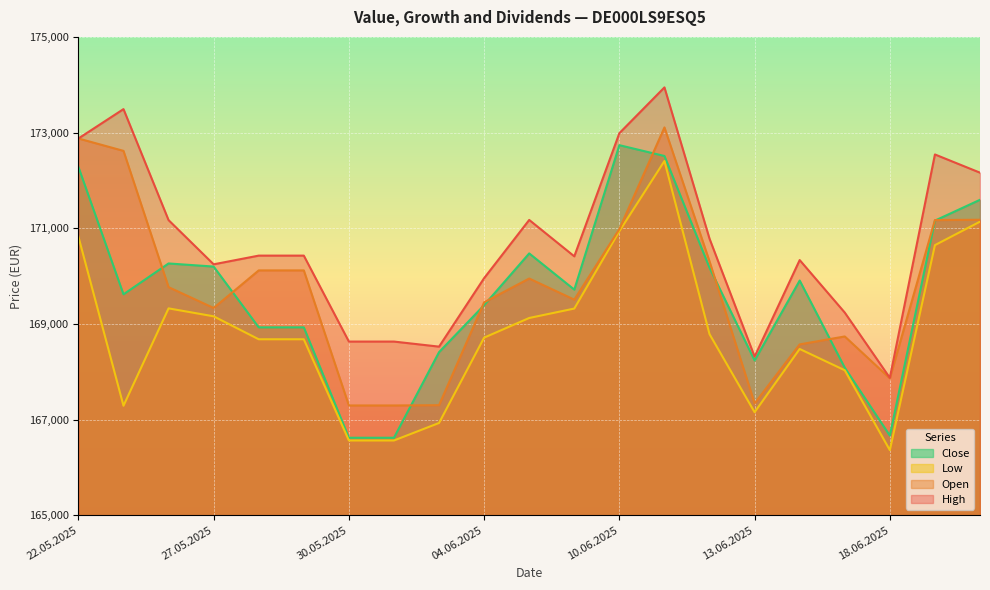

Which category has the lowest value in the Open series?

30.05.2025